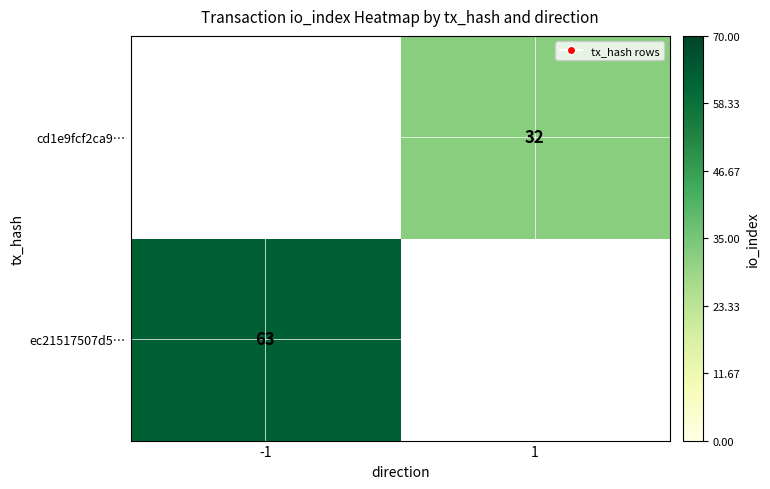

True or false: ec21517507d5… has a value of 63 at -1.

True